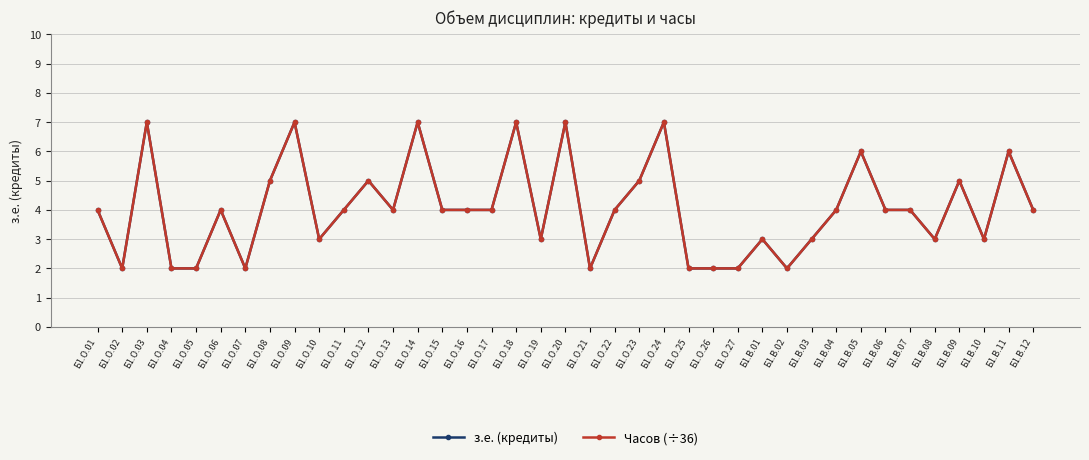

Reading right to left, list all the values displayed in this chart.

з.е. (кредиты): 4	6	3	5	3	4	4	6	4	3	2	3	2	2	2	7	5	4	2	7	3	7	4	4	4	7	4	5	4	3	7	5	2	4	2	2	7	2	4
Часов (÷36): 4	6	3	5	3	4	4	6	4	3	2	3	2	2	2	7	5	4	2	7	3	7	4	4	4	7	4	5	4	3	7	5	2	4	2	2	7	2	4